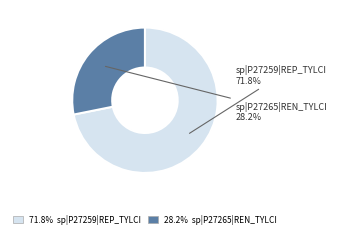

Does any single category account for the majority?

Yes